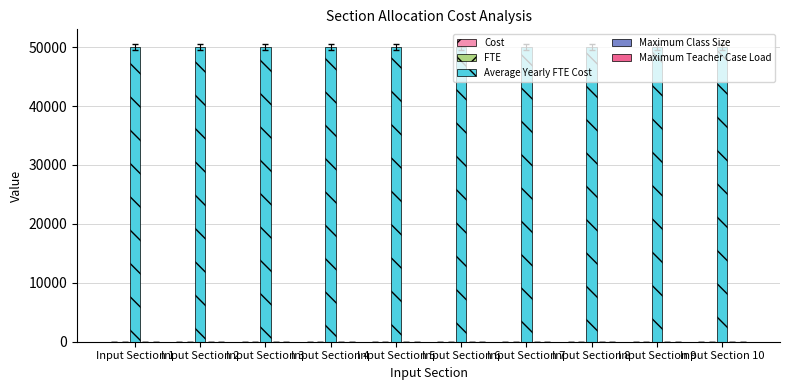

List the labels in order of Cost value, largest first.

Input Section 1, Input Section 2, Input Section 3, Input Section 4, Input Section 5, Input Section 6, Input Section 7, Input Section 8, Input Section 9, Input Section 10